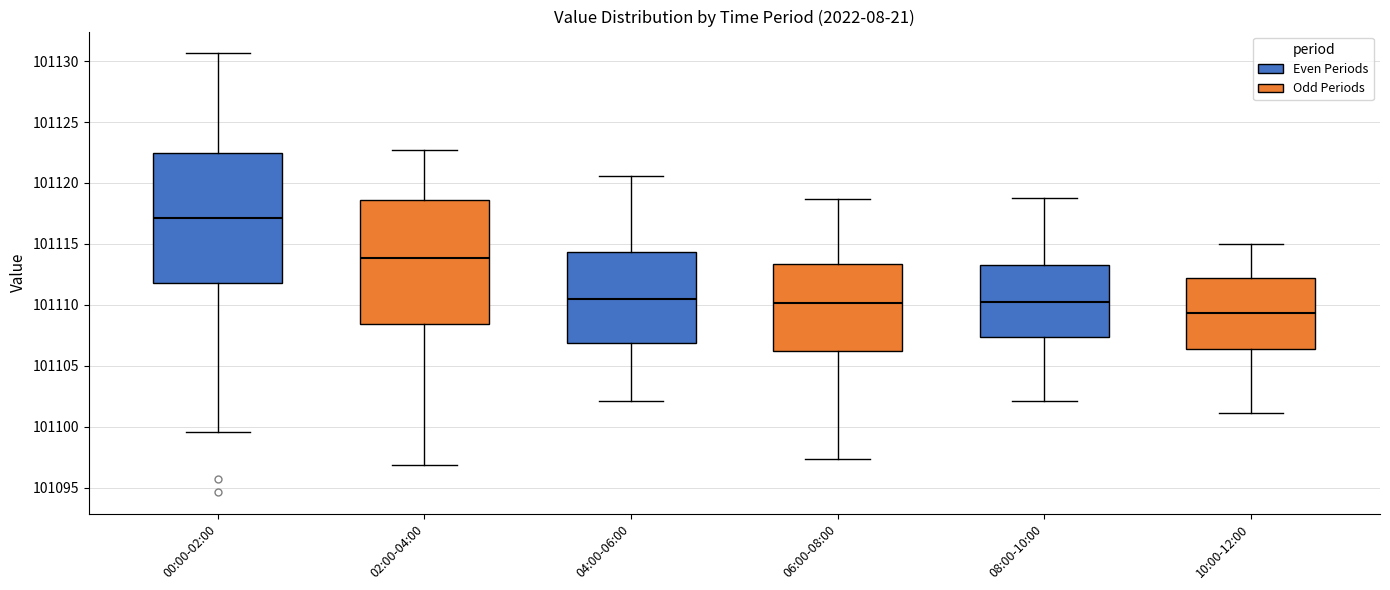

Comparing the boxes themselves (not the whiskers), which one is the tallest?

00:00-02:00